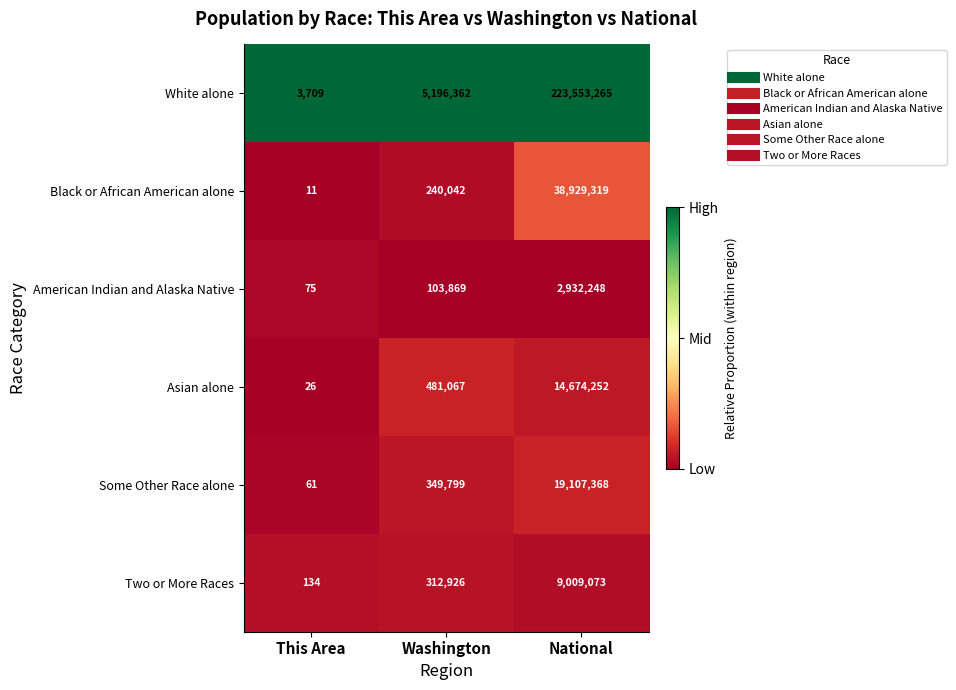

Which category has the lowest value across all series?

This Area